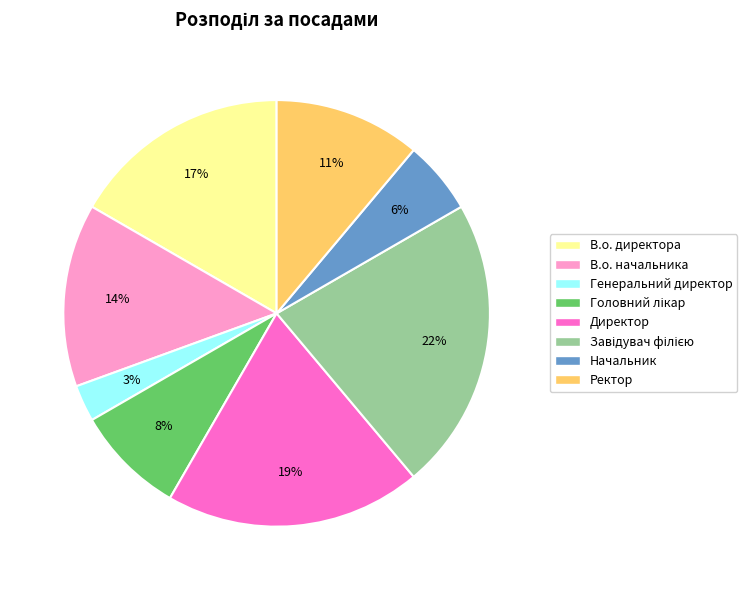

Is it true that Начальник is 6% of the pie?

True